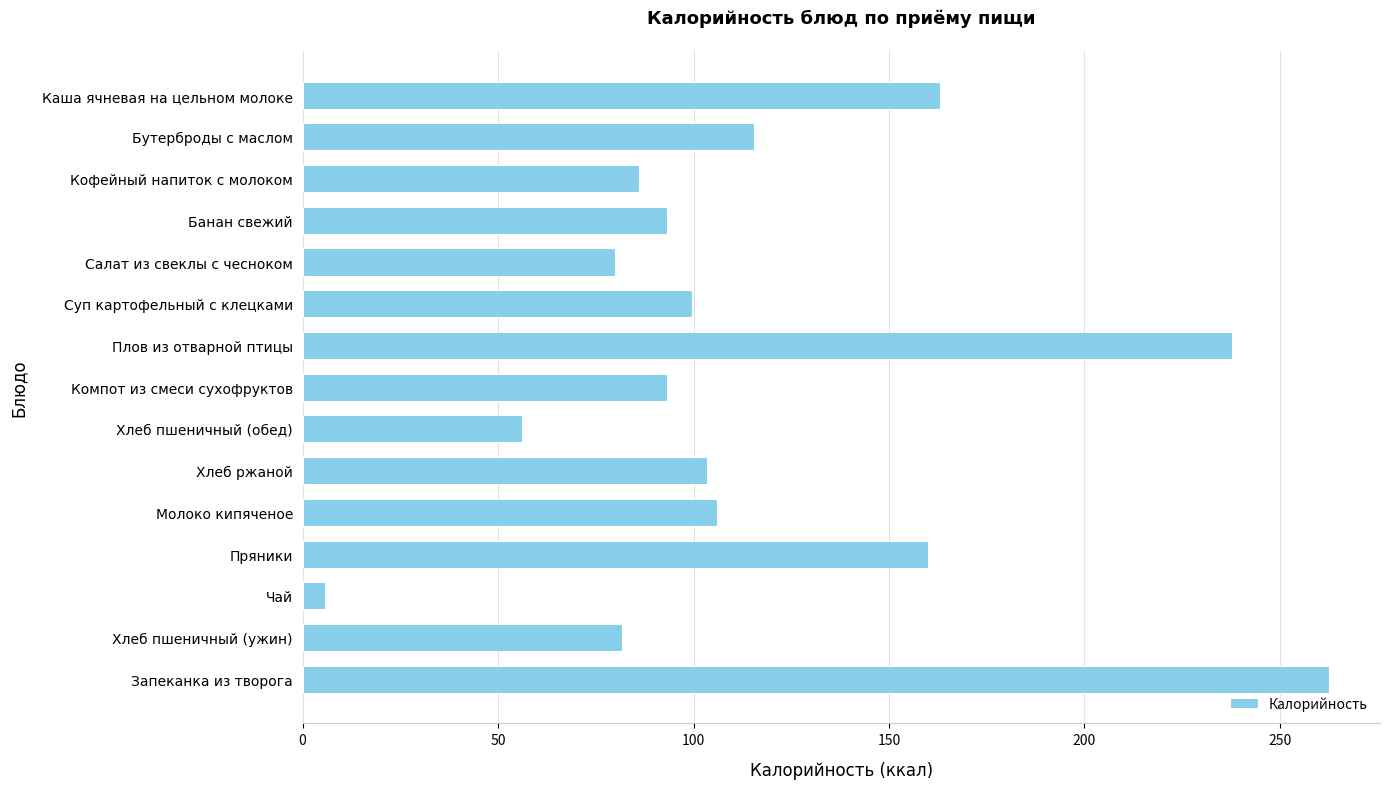

Where is the data nearest to the value 134?

Бутерброды с маслом